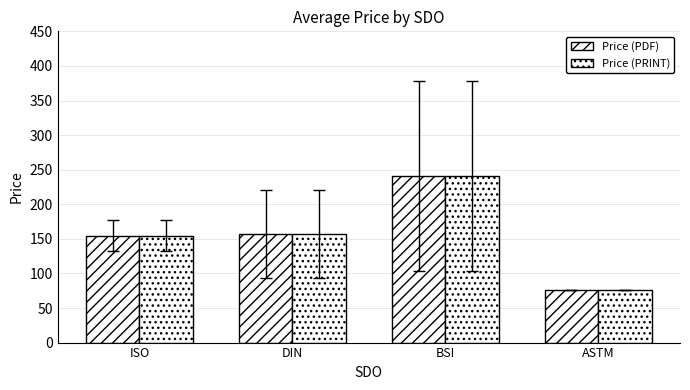

Count the number of categories in the chart.

4